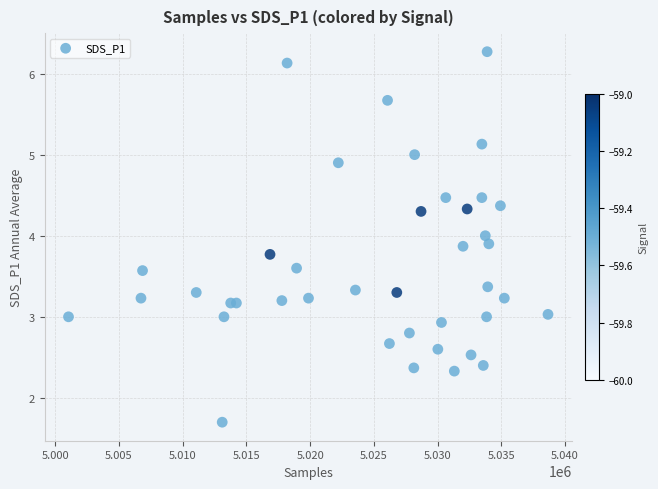

What is the range of Y values (max minus min)?

4.6